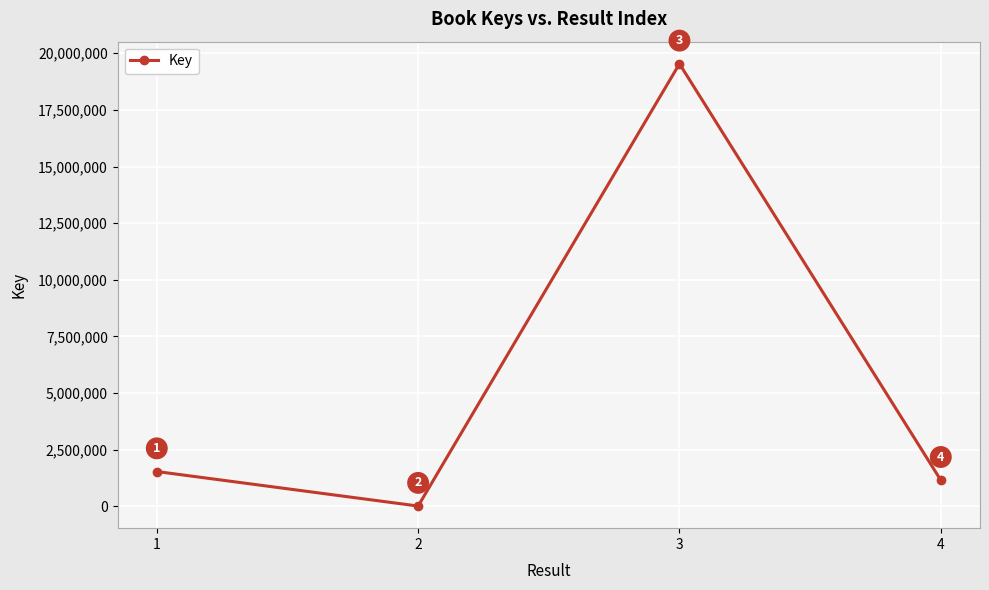

Read the value at 3.

19535829